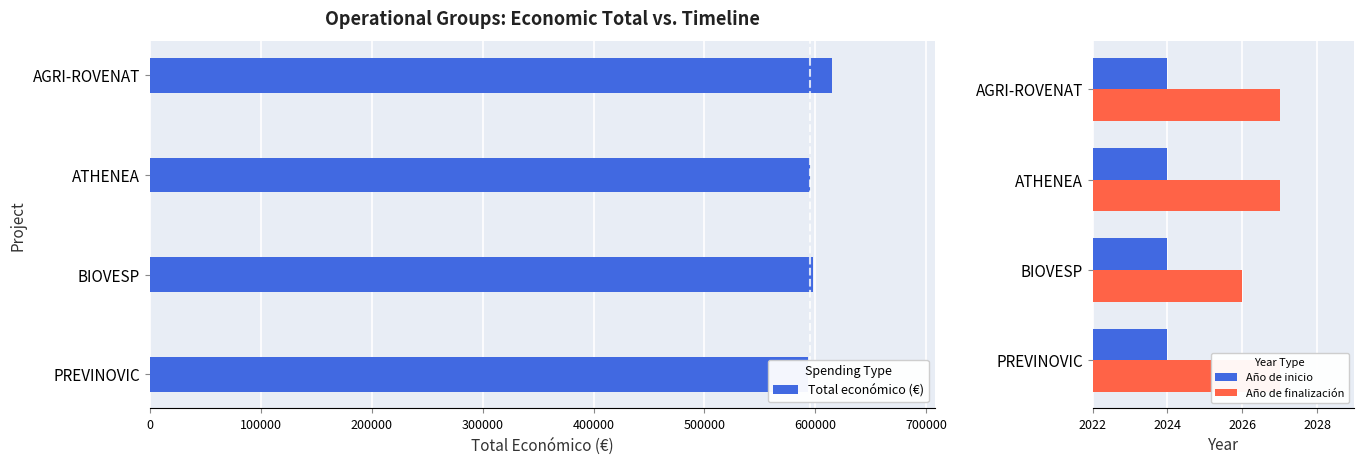

At how many categories does at least one series exceed 318042?

4